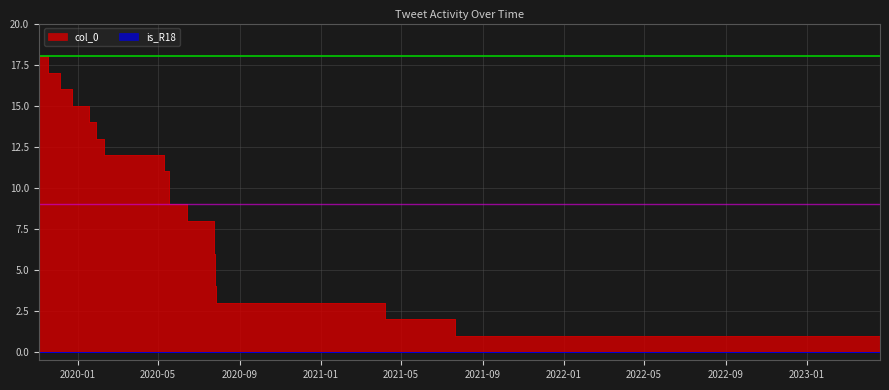

Count the number of values greater than 9.

9